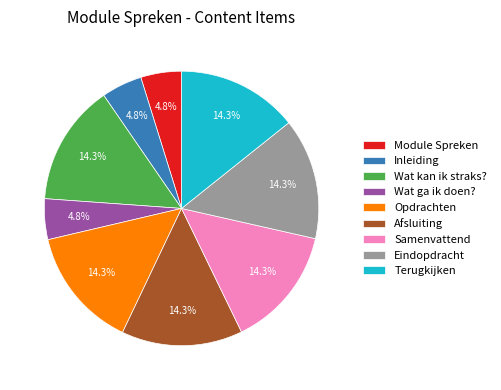

To the nearest percent, what is the average slice percentage?

11%